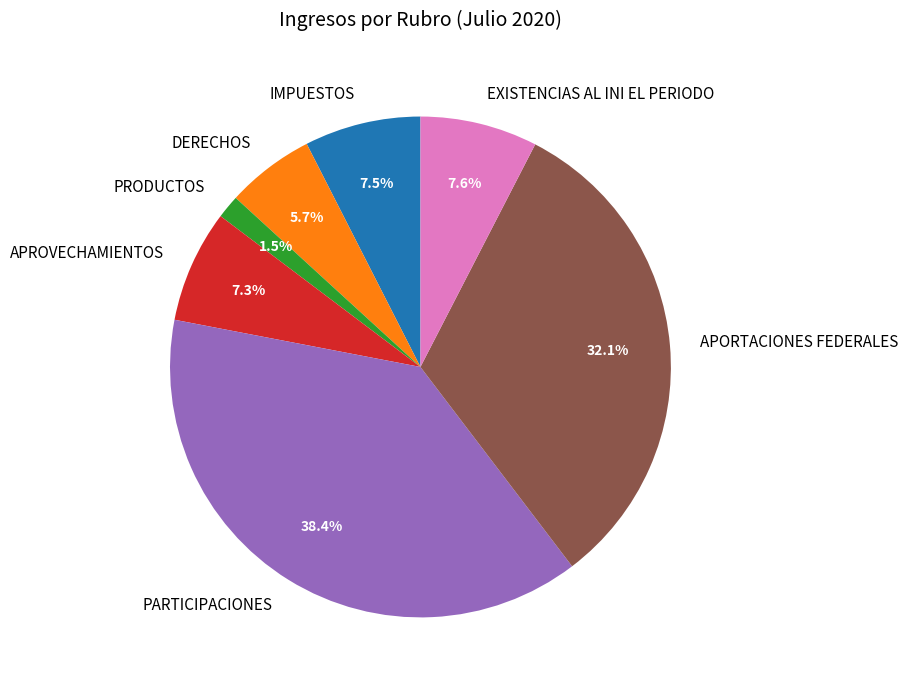

What is the largest slice in the pie chart?

PARTICIPACIONES